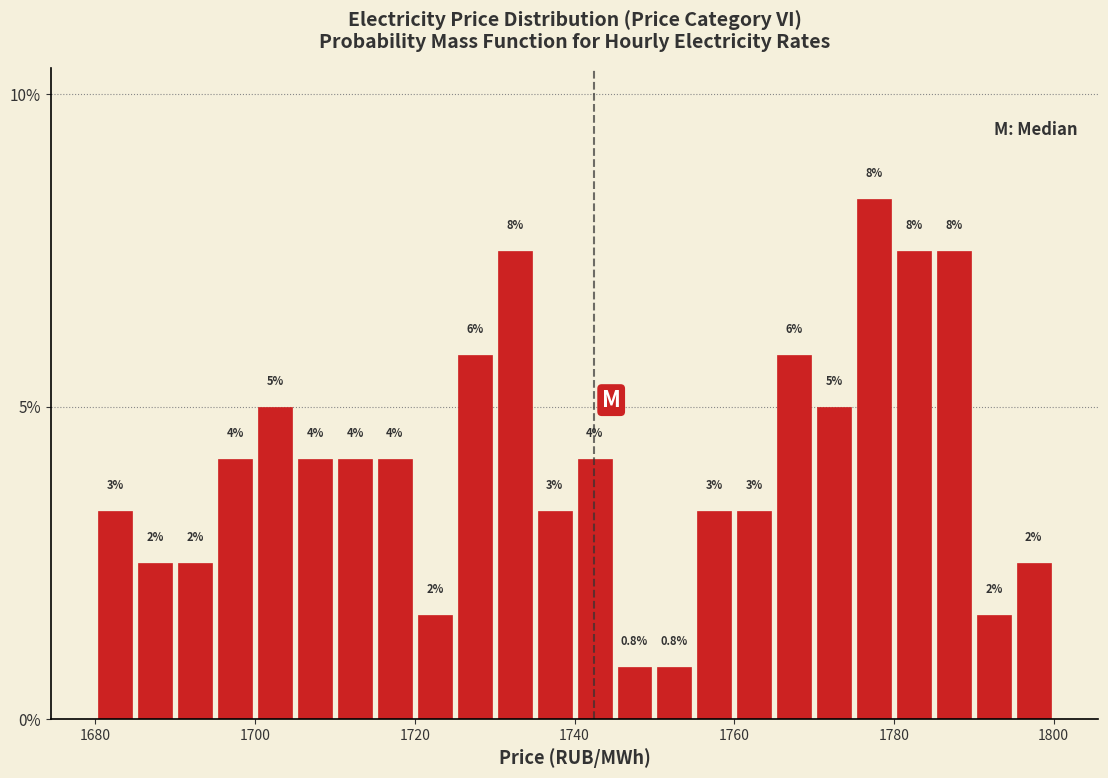

Read against the x-axis, roughly where is the centre of the tallest bar?

1778